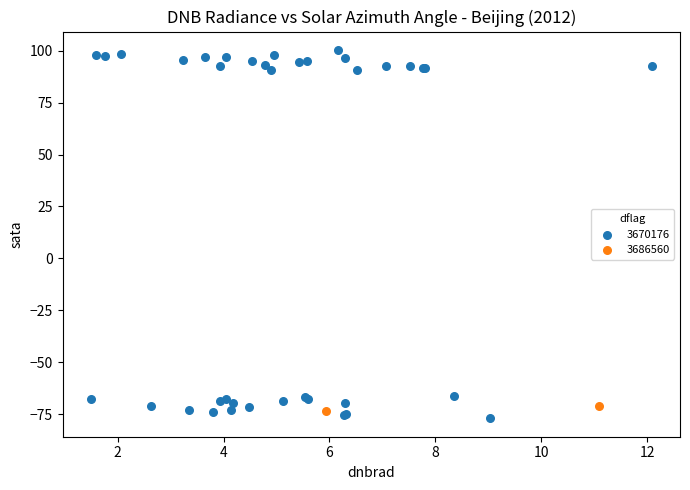

What are all the series names shown in the legend?

3670176, 3686560